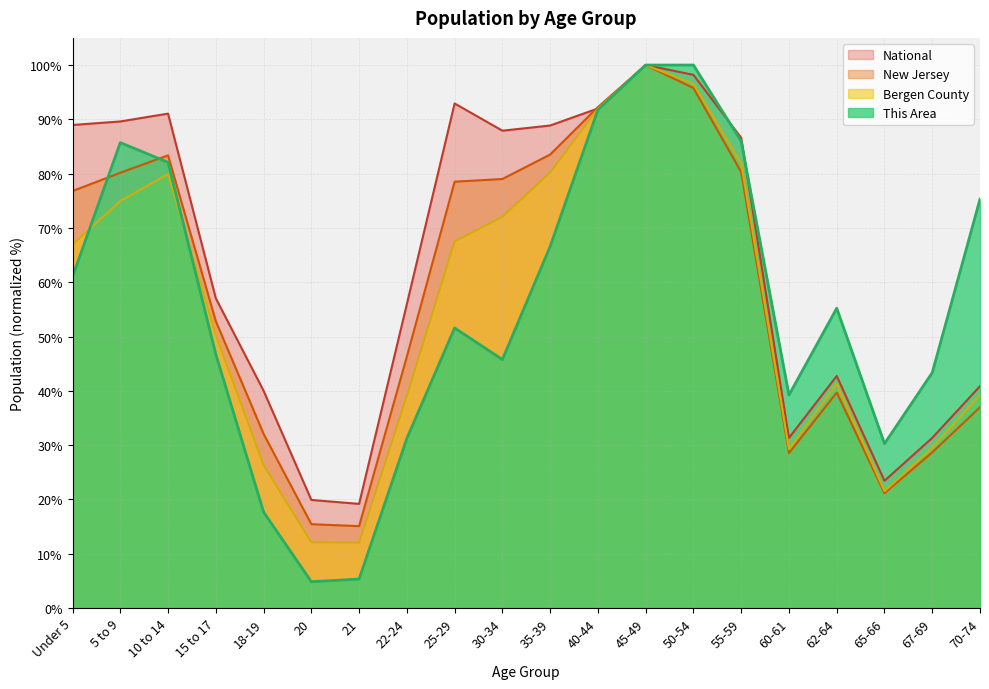

List the series in order of their peak value, highest first.

This Area, Bergen County, New Jersey, National